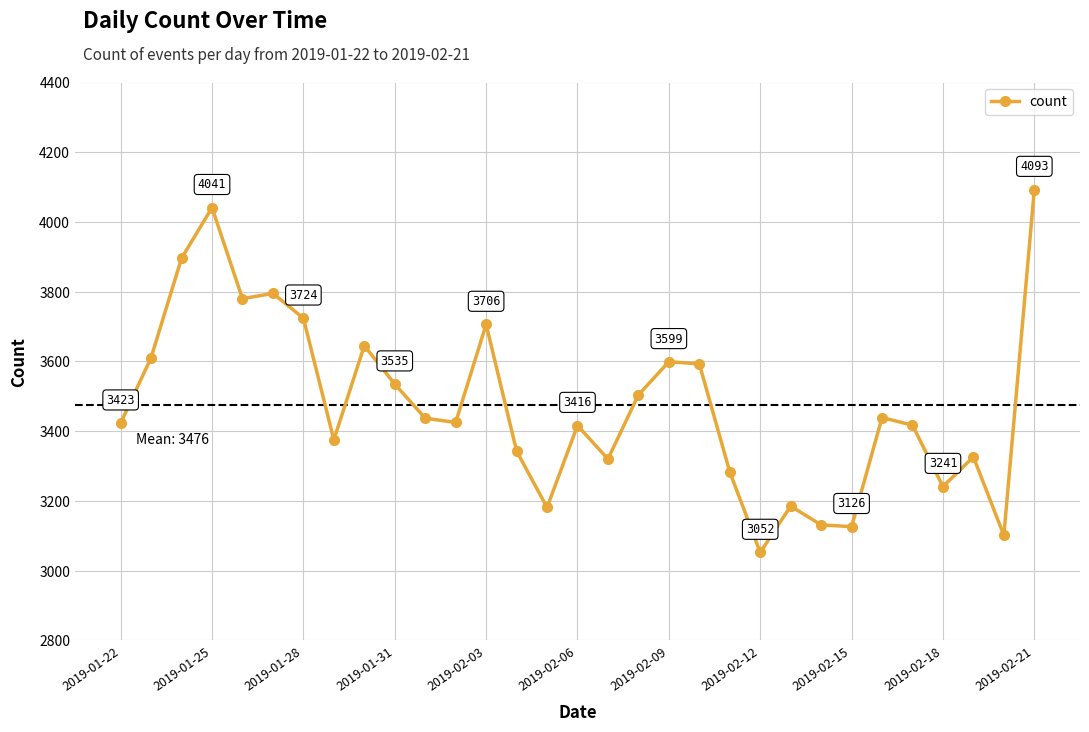

How many points are higher than both their immediate neighbors (excluding endpoints)?

9